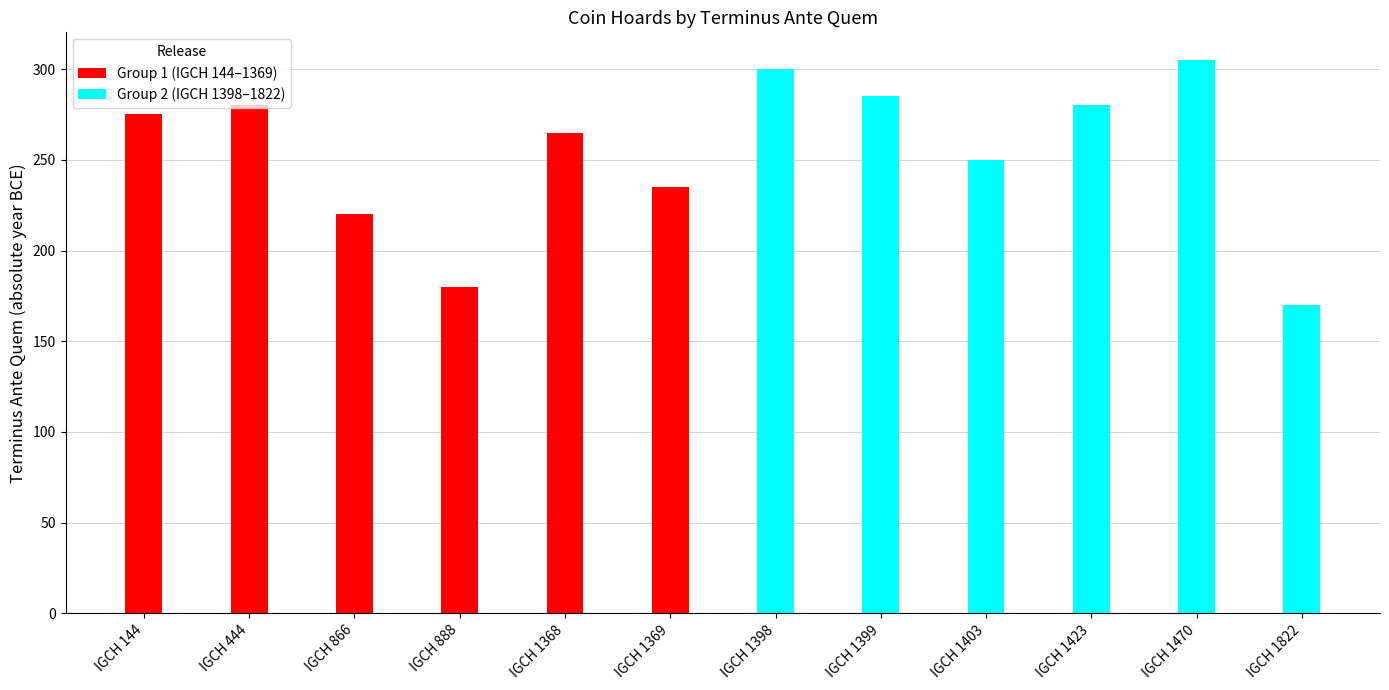

Is it true that Group 1 (IGCH 144–1369) equals 456 at IGCH 144?

False